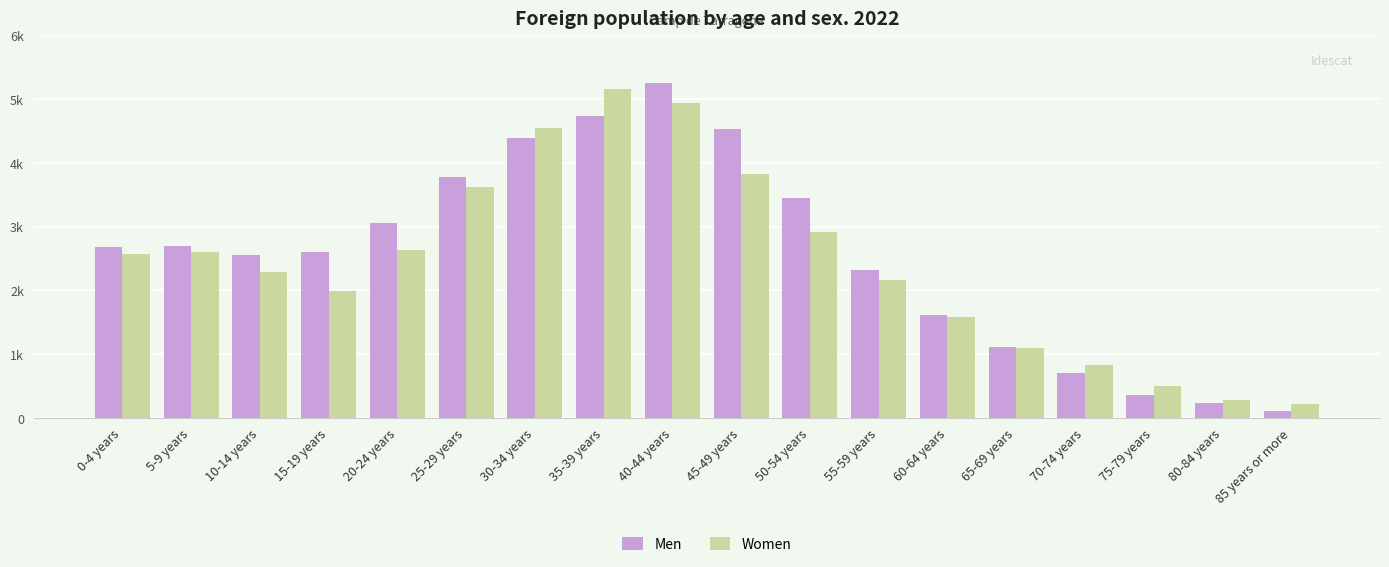

Is the value of Women at 10-14 years greater than the value of Men at 0-4 years?

No